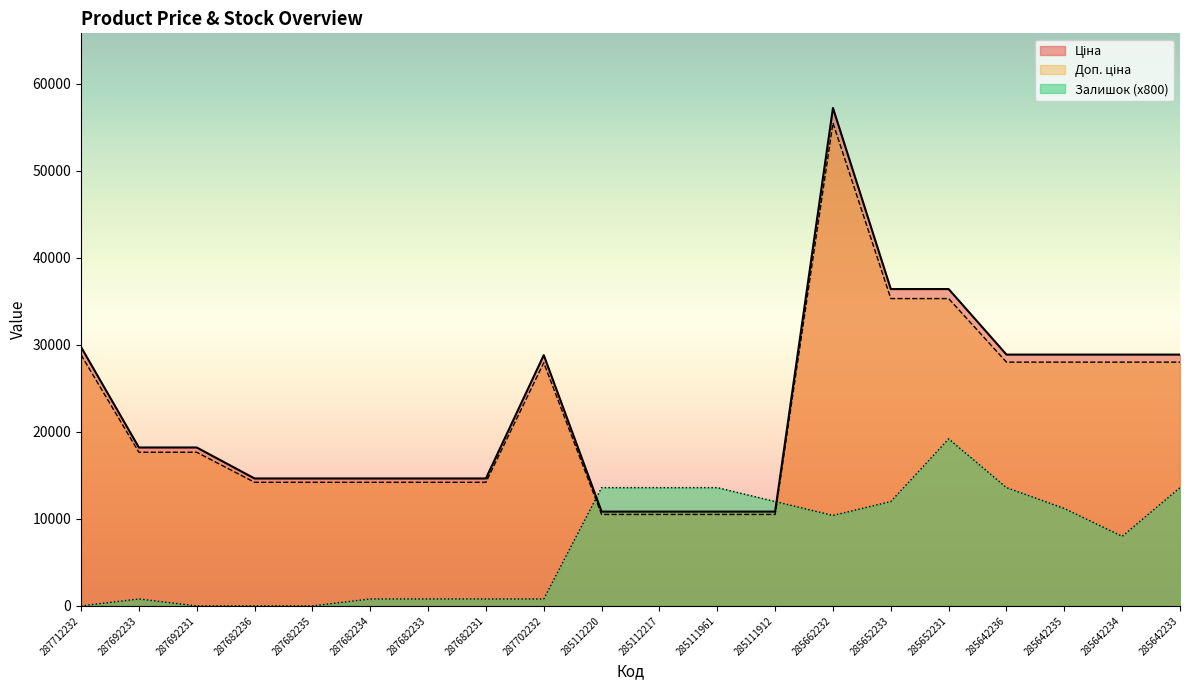

Reading left to right, transcribe all the data shown in this chart.

Ціна: 287712232=29761.5	287692233=18212.0	287692231=18212.0	287682236=14649.6	287682235=14649.6	287682234=14649.6	287682233=14649.6	287682231=14649.6	287702232=28821.8	285112220=10840.1	285112217=10840.1	285111961=10840.1	285111912=10840.1	285662232=57235.5	285652233=36424.0	285652231=36424.0	285642236=28890.3	285642235=28890.3	285642234=28890.3	285642233=28890.3
Доп. ціна: 287712232=28868.6	287692233=17665.7	287692231=17665.7	287682236=14210.1	287682235=14210.1	287682234=14210.1	287682233=14210.1	287682231=14210.1	287702232=27957.1	285112220=10514.9	285112217=10514.9	285111961=10514.9	285111912=10514.9	285662232=55518.4	285652233=35331.3	285652231=35331.3	285642236=28023.6	285642235=28023.6	285642234=28023.6	285642233=28023.6
Залишок: 287712232=0.0	287692233=800.0	287692231=0.0	287682236=0.0	287682235=0.0	287682234=800.0	287682233=800.0	287682231=800.0	287702232=800.0	285112220=13600.0	285112217=13600.0	285111961=13600.0	285111912=12000.0	285662232=10400.0	285652233=12000.0	285652231=19200.0	285642236=13600.0	285642235=11200.0	285642234=8000.0	285642233=13600.0